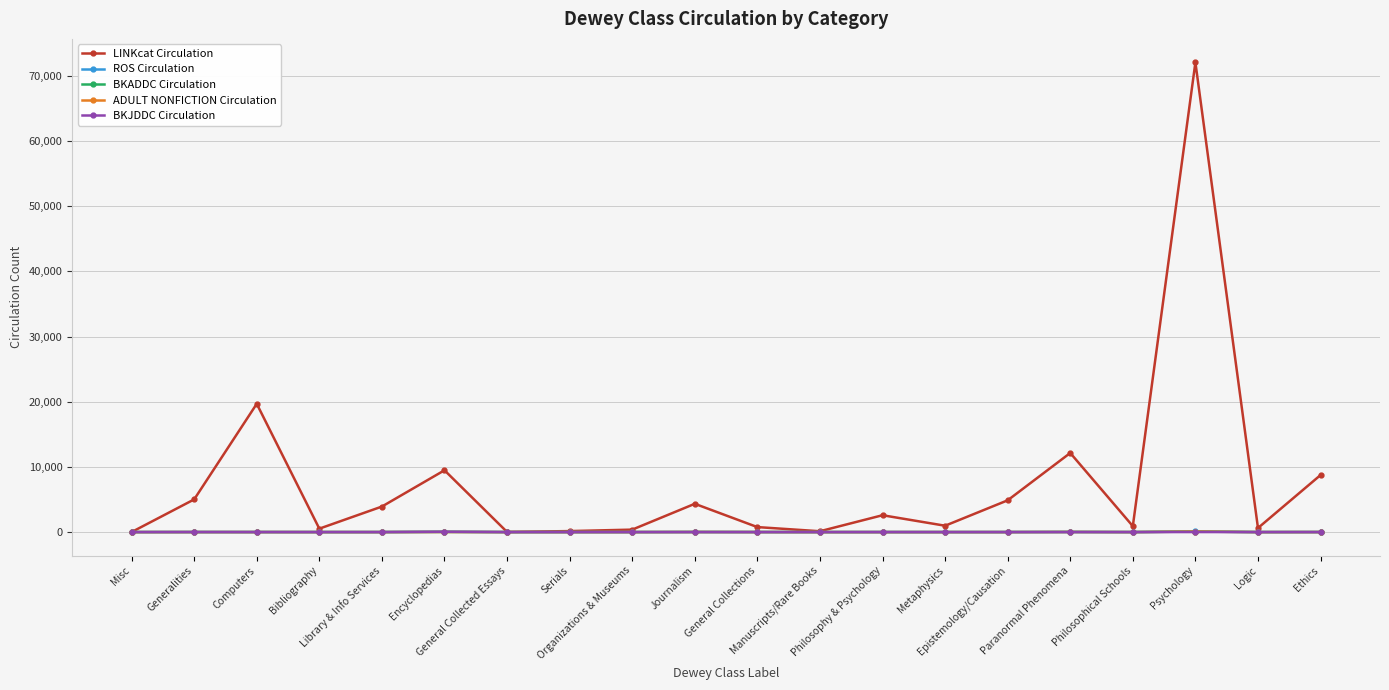

Which category has the lowest value across all series?

Misc